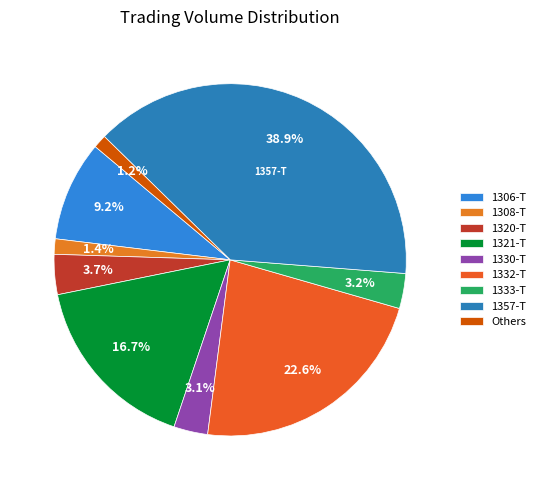

To the nearest percent, what percentage of the pie is 1332-T?

23%